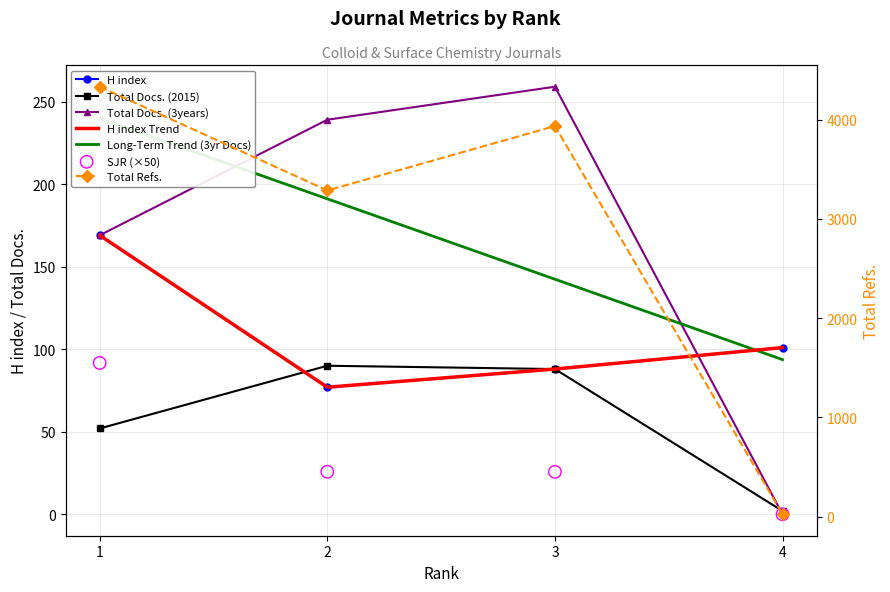

At which category is the sum across all series the highest?

1